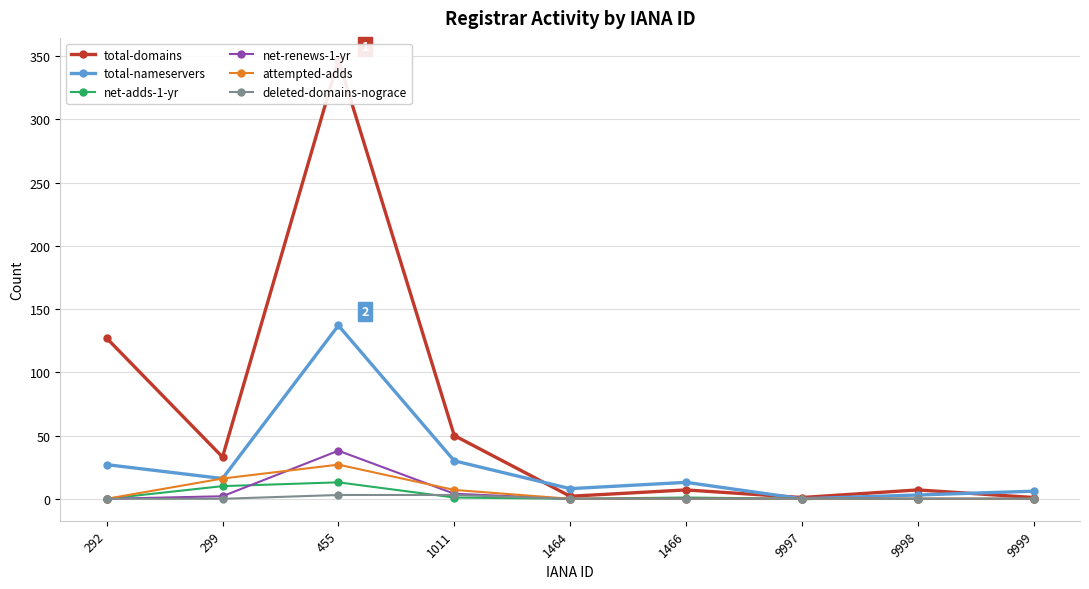

How many values in the deleted-domains-nograce series exceed 0?

2